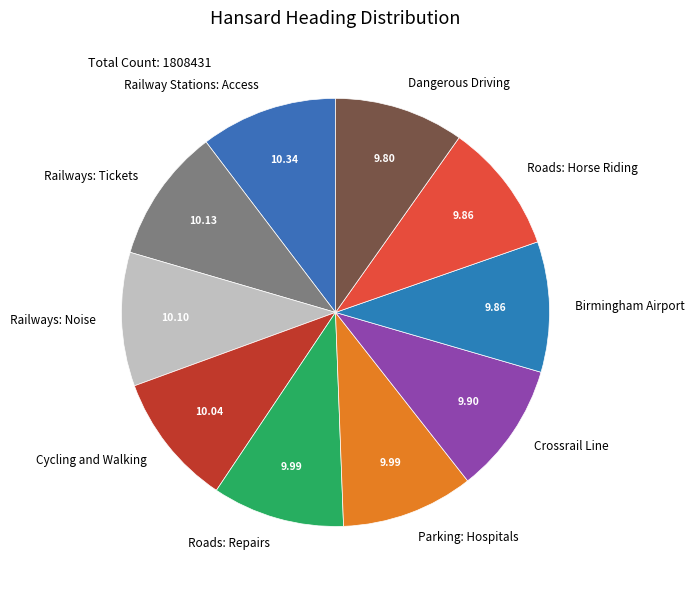

Combined, do Dangerous Driving and Crossrail Line account for over 50%?

No